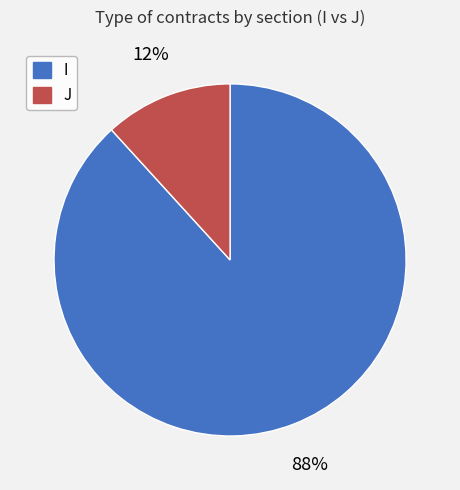

What is the majority slice?

I